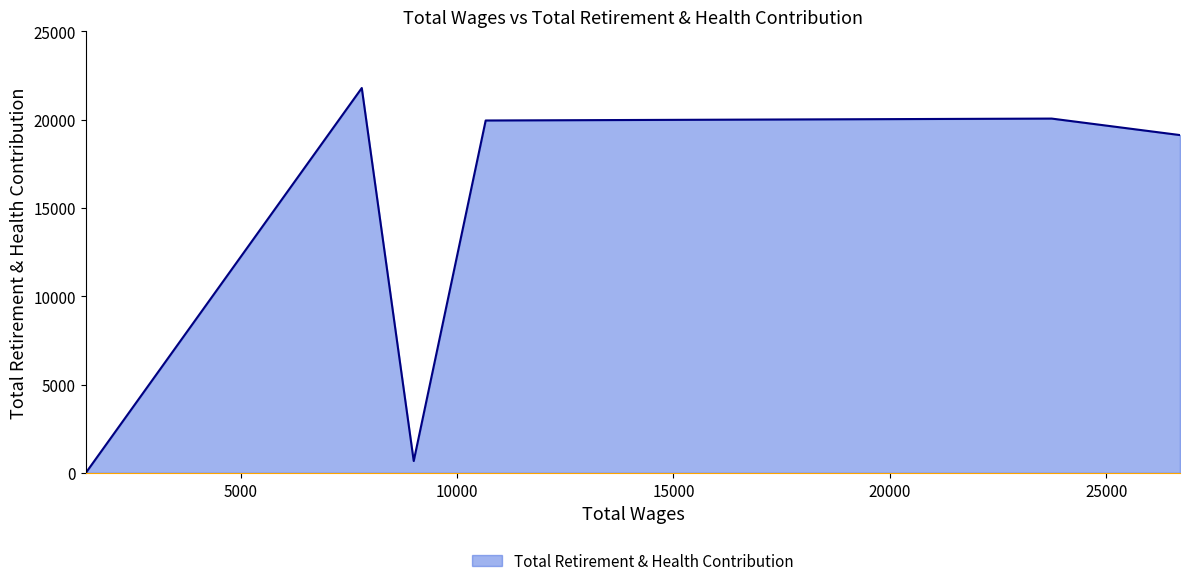

How many lines are shown in the chart?

1